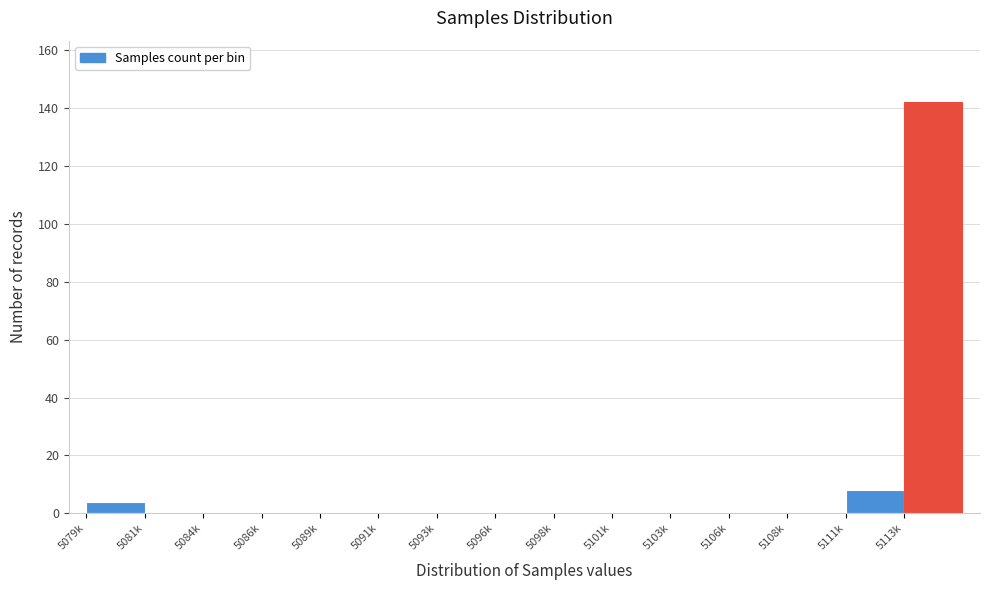

Reading left to right, transcribe all the data shown in this chart.

5079k=4	5081k=0	5084k=0	5086k=0	5089k=0	5091k=0	5093k=0	5096k=0	5098k=0	5101k=0	5103k=0	5106k=0	5108k=0	5111k=8	5113k=142